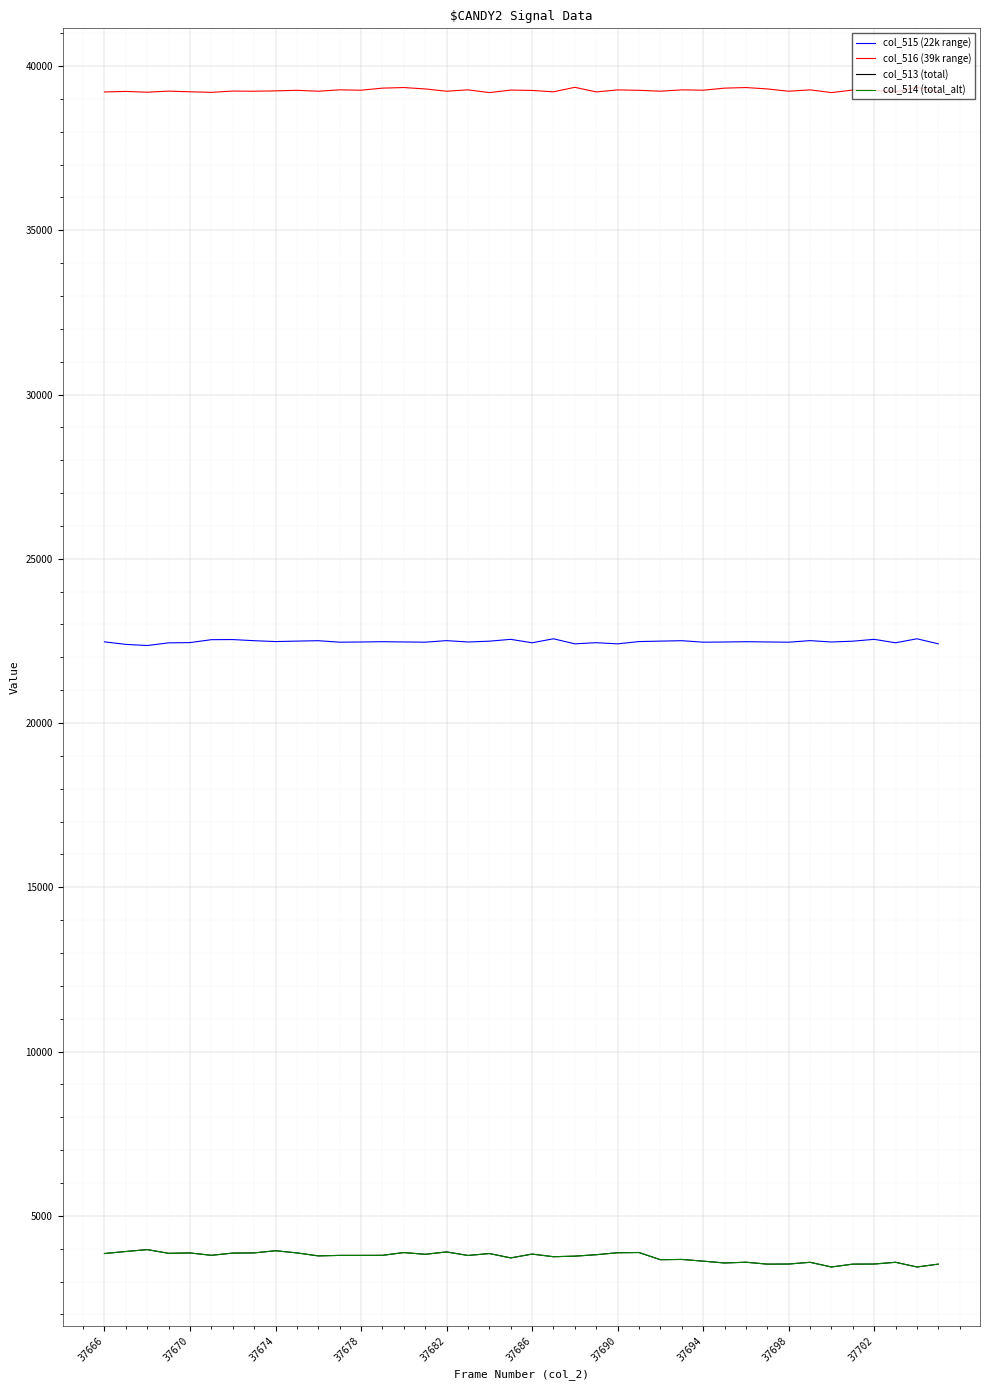

What is the minimum value shown in the chart?

3443